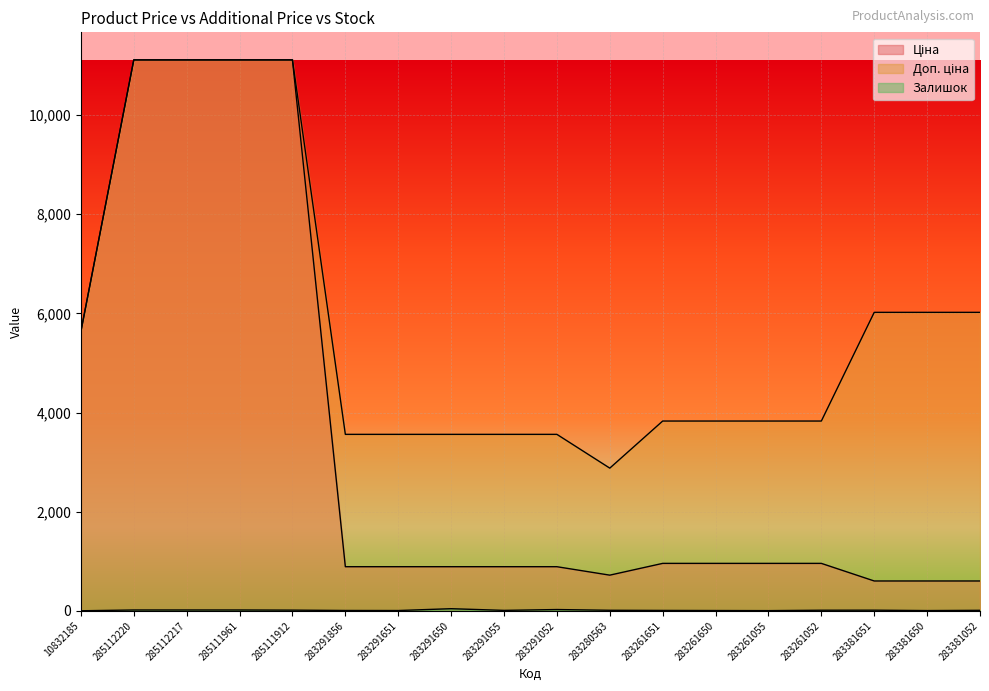

What is the average value of the Залишок series?

12.6